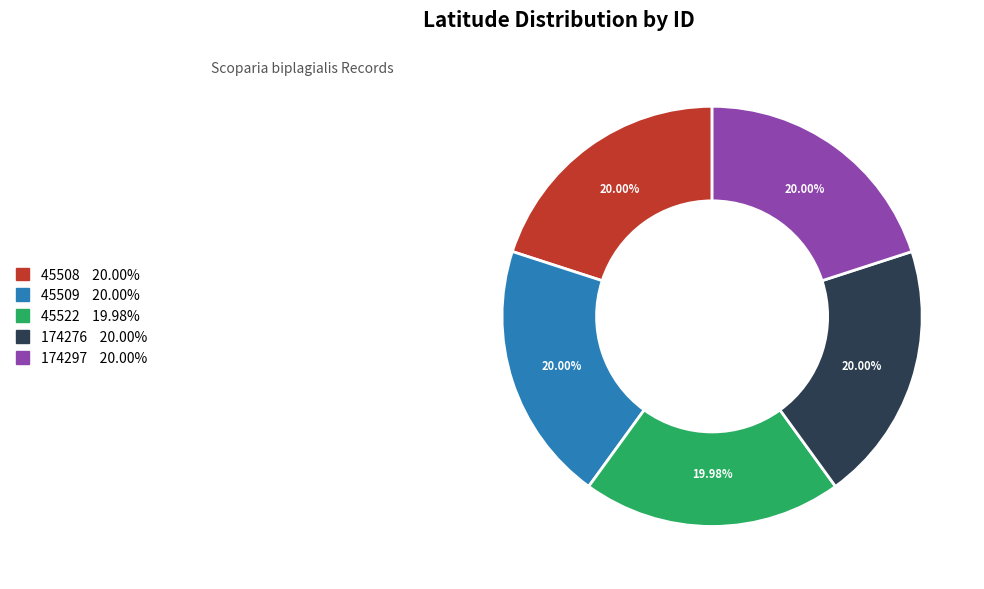

Combined, do 45522 and 45508 account for over 50%?

No